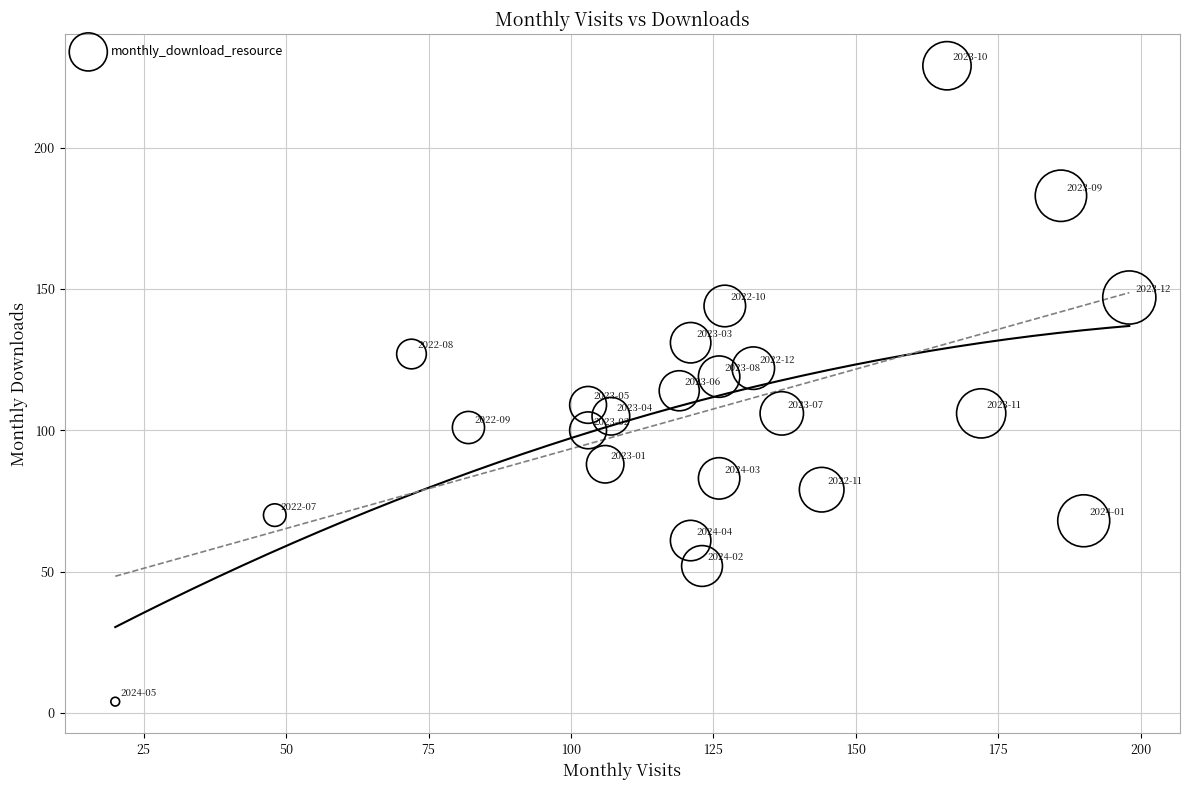

What is the range of X values (max minus min)?

178